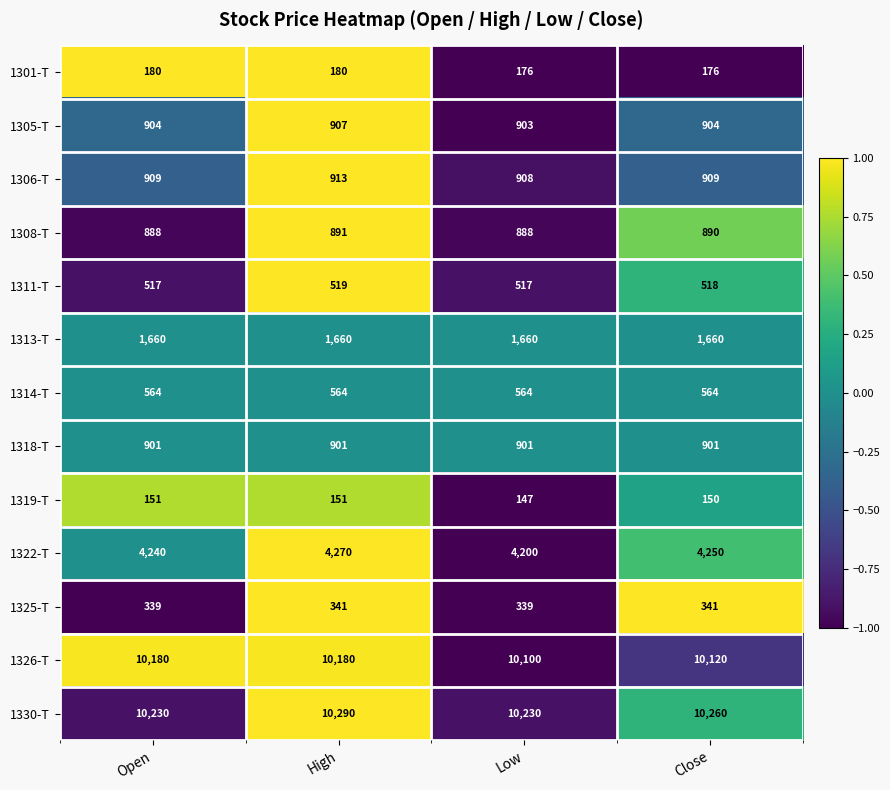

Between High and Close, which series saw the biggest shift?

1326-T